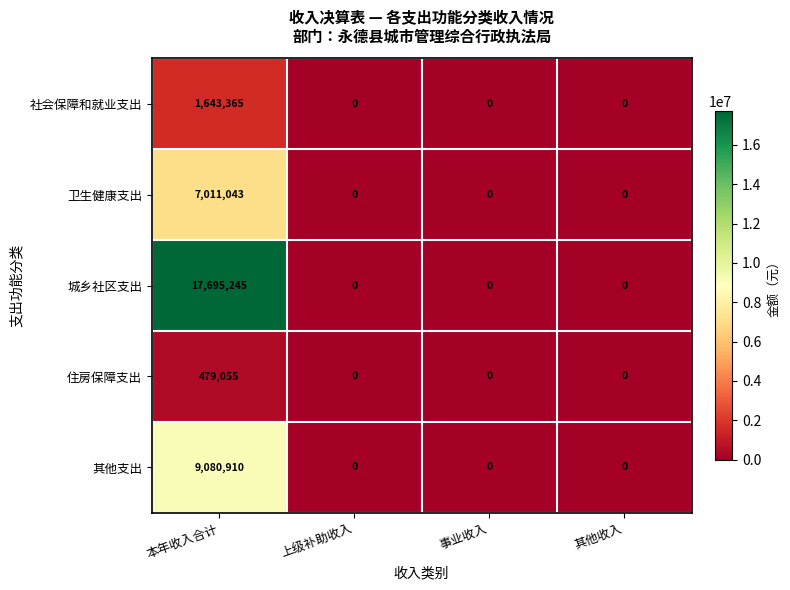

Reading left to right, list all the values displayed in this chart.

社会保障和就业支出: 本年收入合计=1643365	上级补助收入=0	事业收入=0	其他收入=0
卫生健康支出: 本年收入合计=7011043	上级补助收入=0	事业收入=0	其他收入=0
城乡社区支出: 本年收入合计=17695245	上级补助收入=0	事业收入=0	其他收入=0
住房保障支出: 本年收入合计=479055	上级补助收入=0	事业收入=0	其他收入=0
其他支出: 本年收入合计=9080910	上级补助收入=0	事业收入=0	其他收入=0